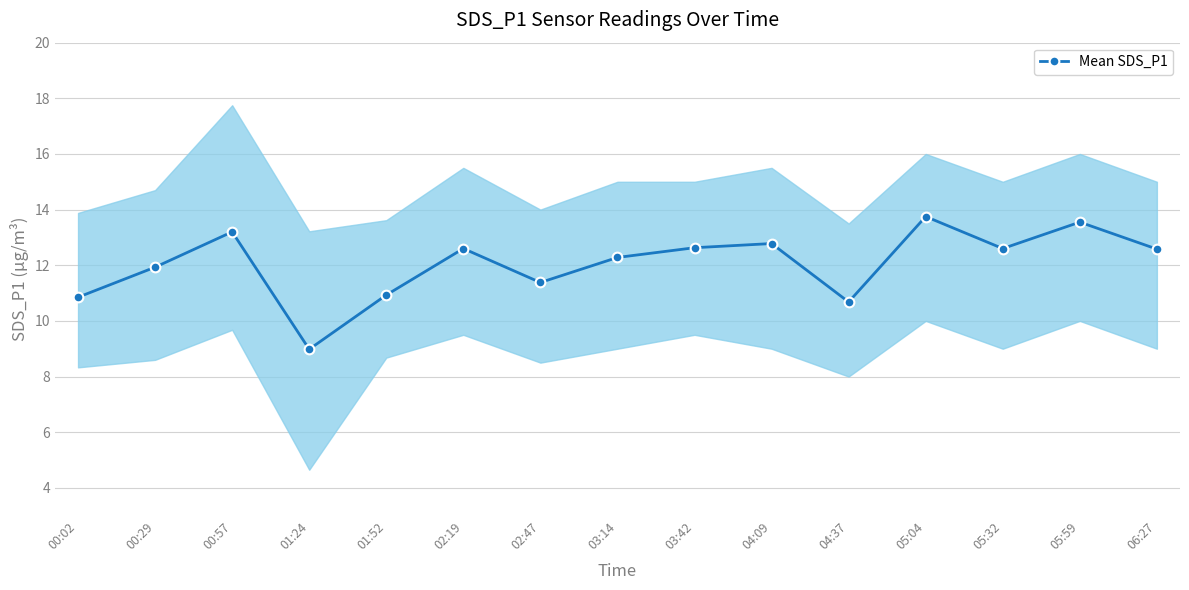

Is it true that the value at 00:02 is 10.8?

True